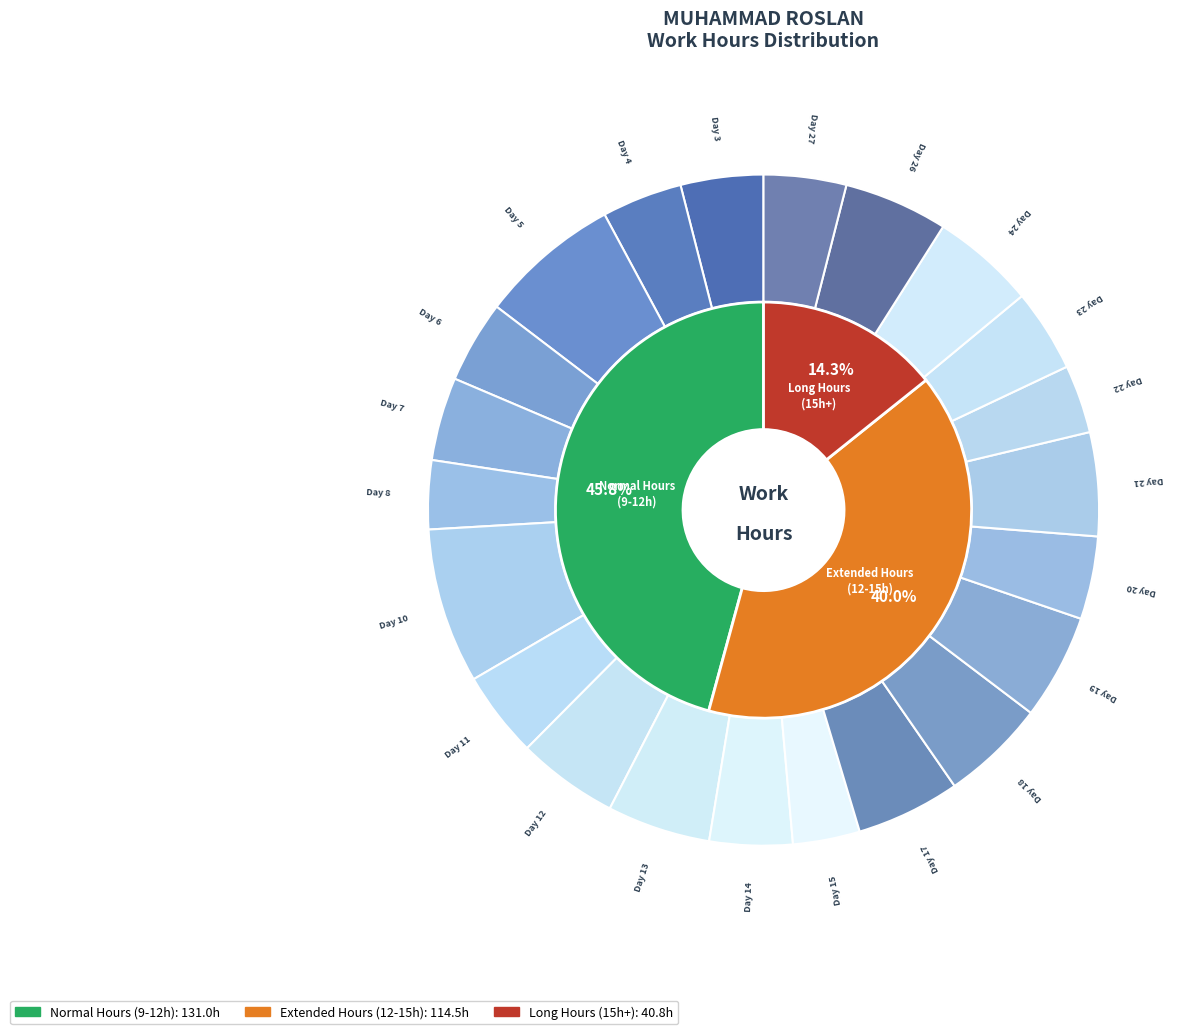

What percentage do Day 14 and Day 27 together represent?

8.0%